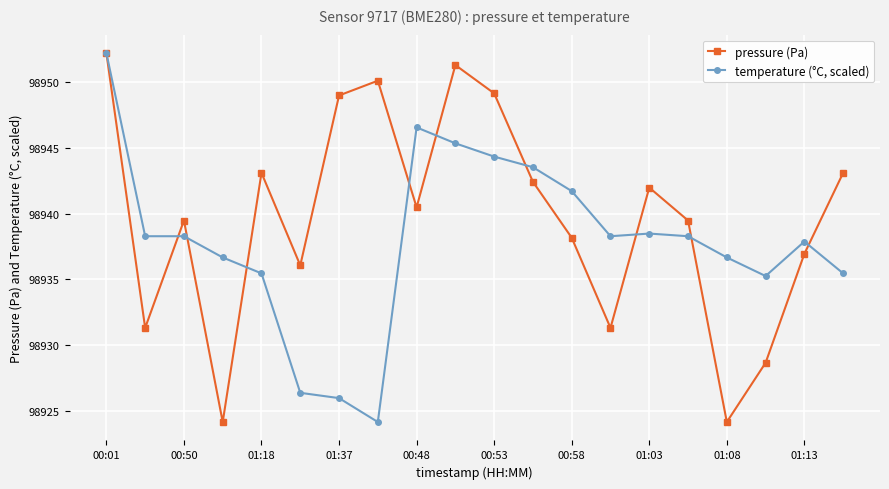

How many data points in pressure (Pa) are less than 98940?

10